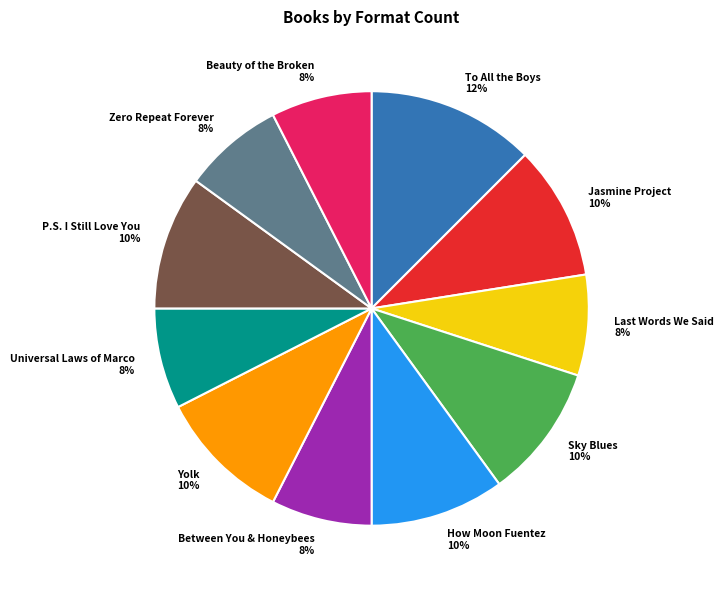

Between Universal Laws of Marco and How Moon Fuentez, which is larger?

How Moon Fuentez